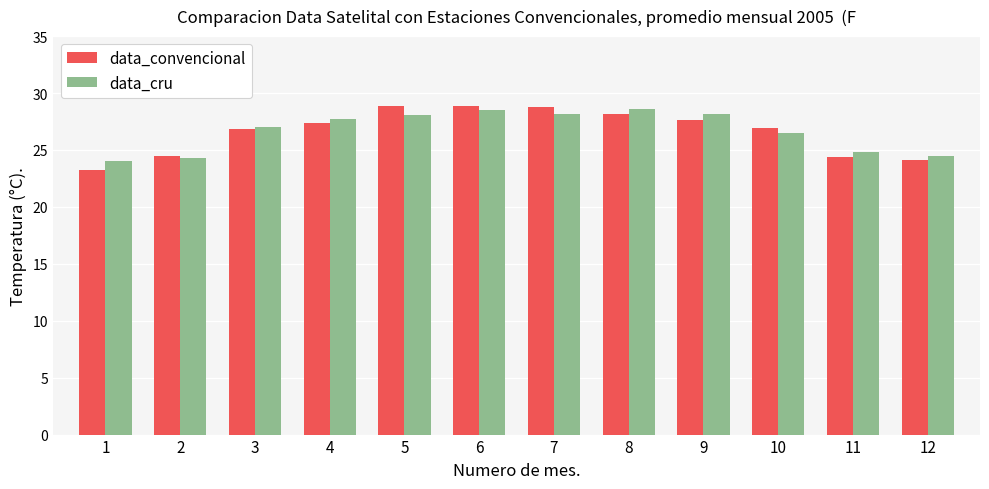

What are all the series names shown in the legend?

data_convencional, data_cru